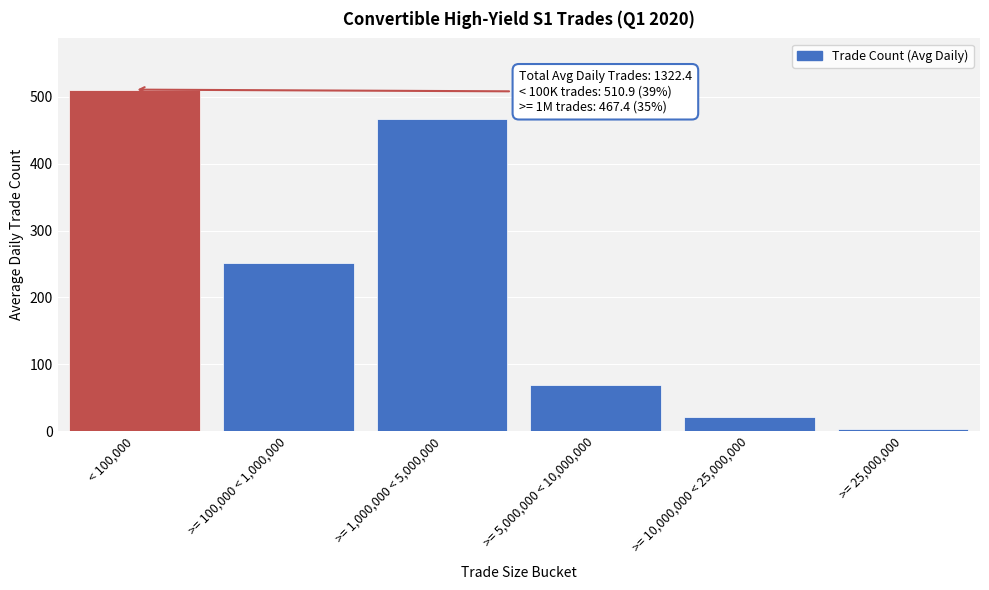

Reading left to right, extract all data points from this chart.

510.9	251.5	467.4	68.3	21.1	3.1